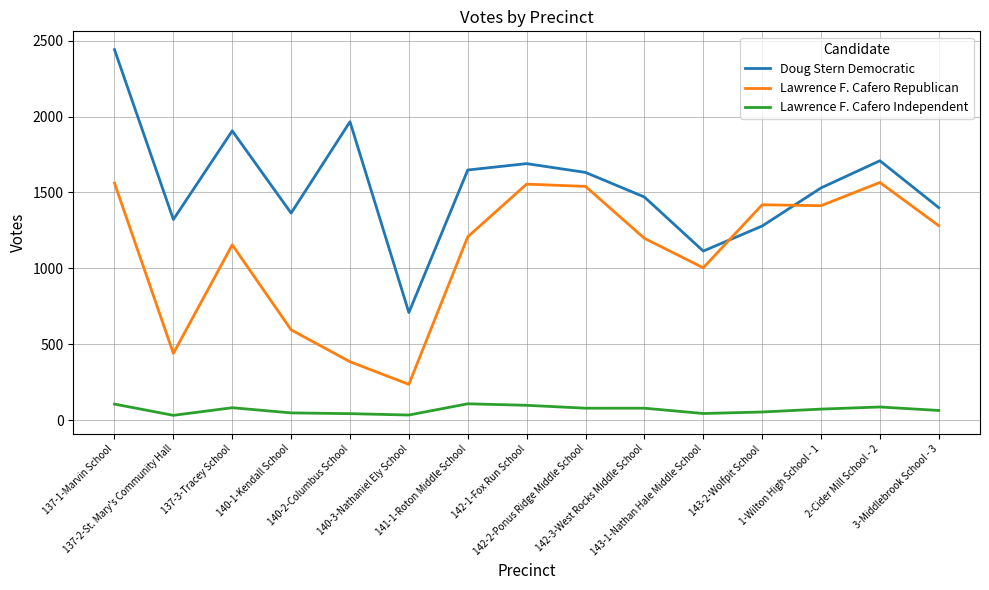

Does the chart display data point markers on the line(s)?

No